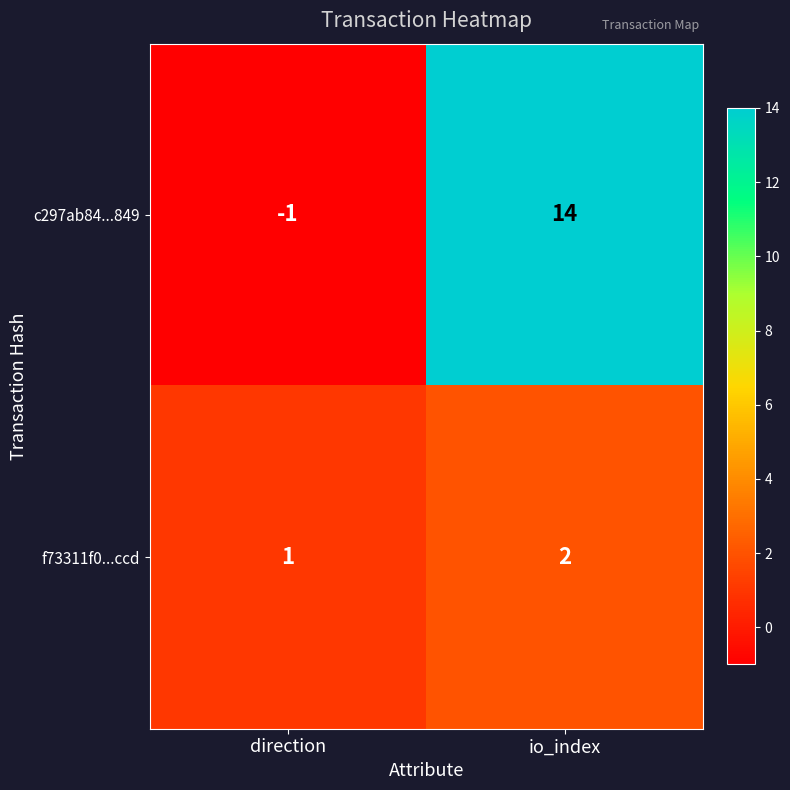

Which series has the largest range (max minus min)?

c297ab84...849